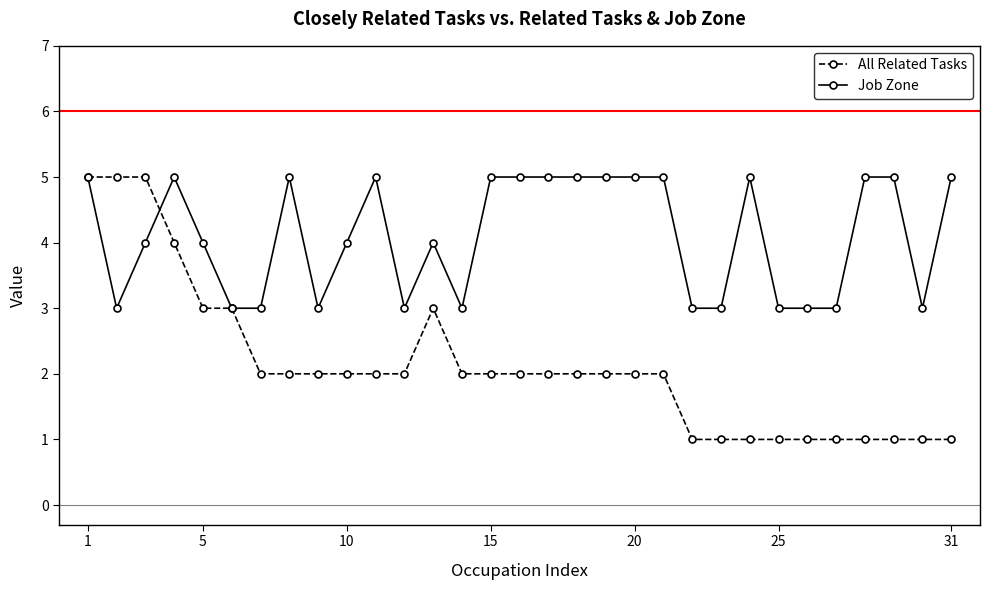

What is the sum of all Job Zone values?

127